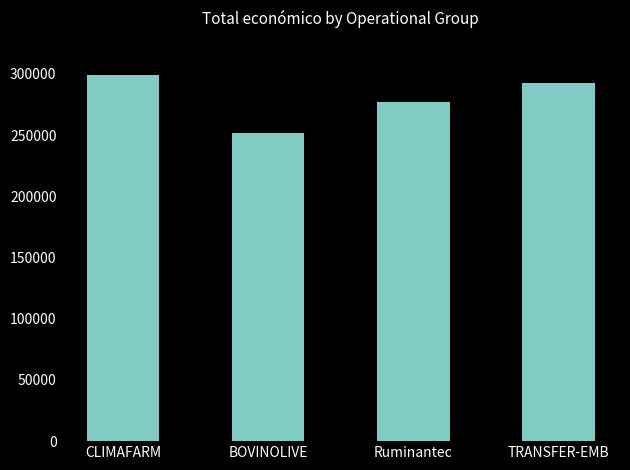

At which label is the value closest to 275274?

Ruminantec